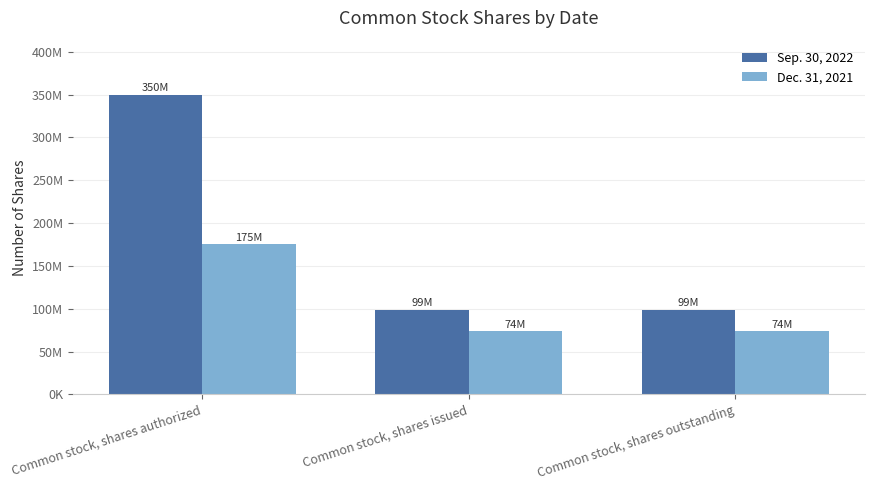

Which series changed the most between Common stock, shares authorized and Common stock, shares outstanding?

Sep. 30, 2022